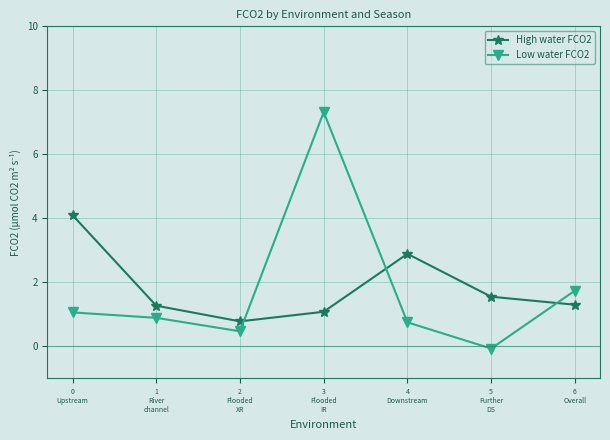

What is the lowest value of the Low water FCO2 series?

-0.1